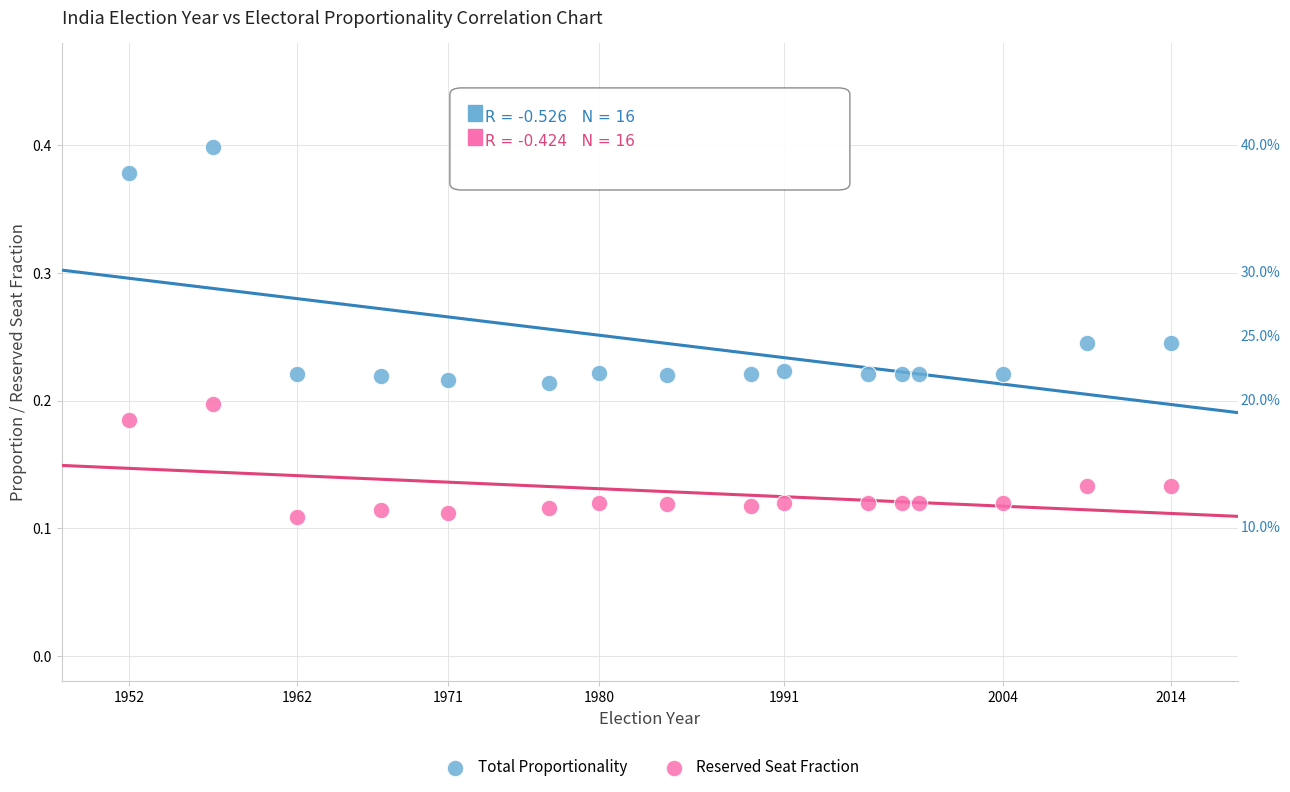

Across all data points, what is the range of Y values (max minus min)?

0.3